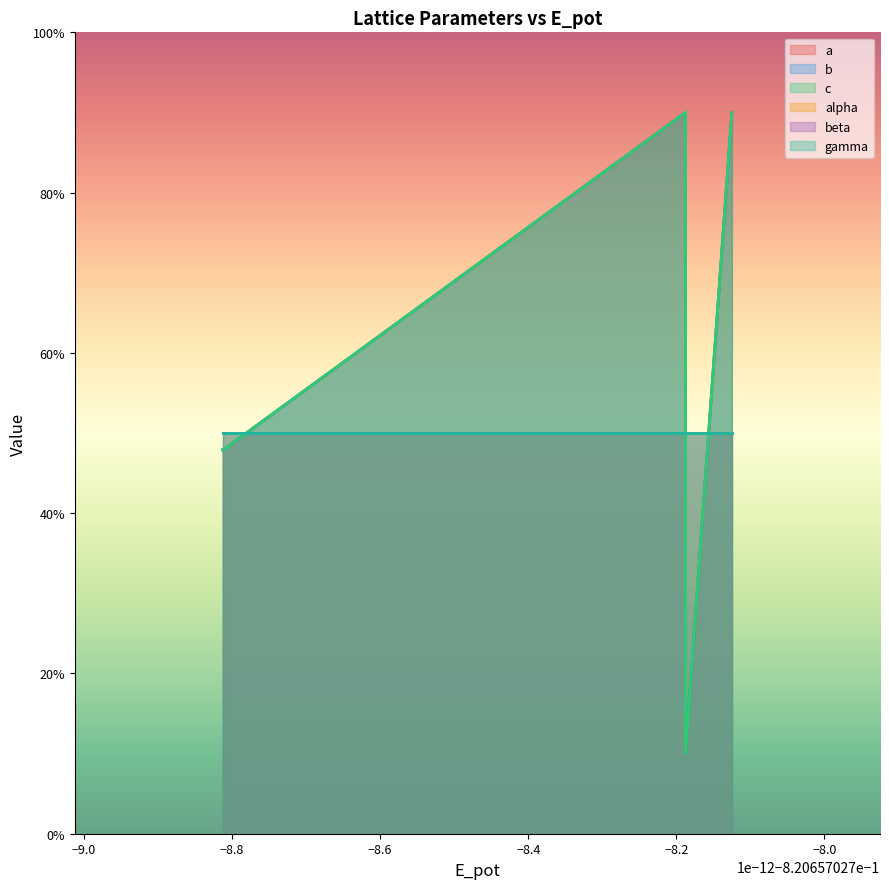

How many lines are shown in the chart?

3